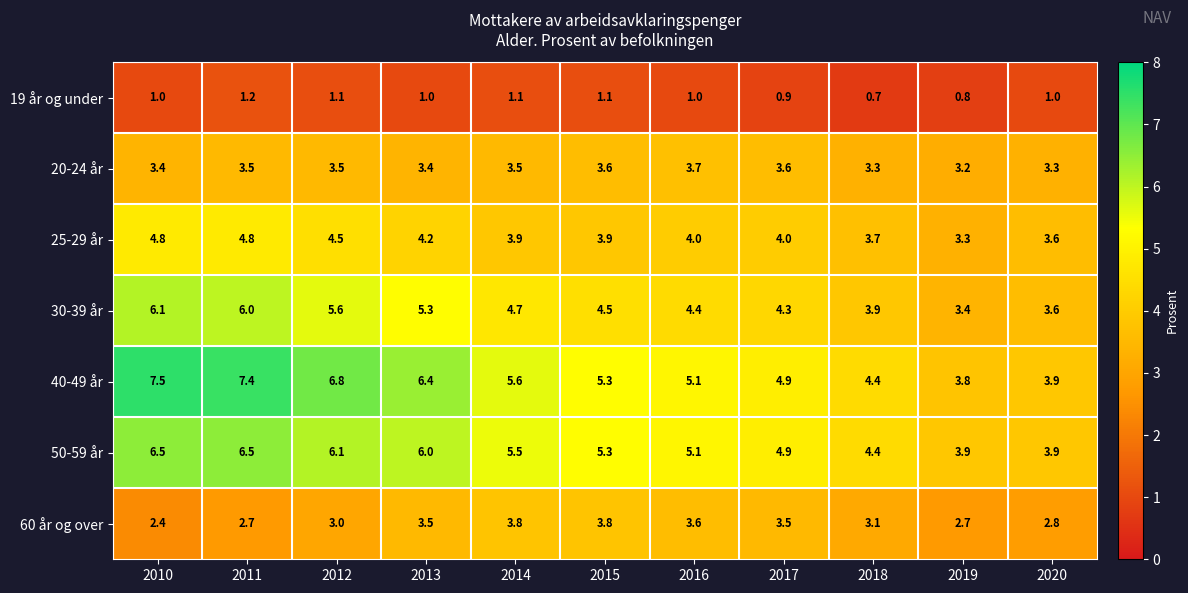

What is the approximate value of 40-49 år at 2015?

5.3